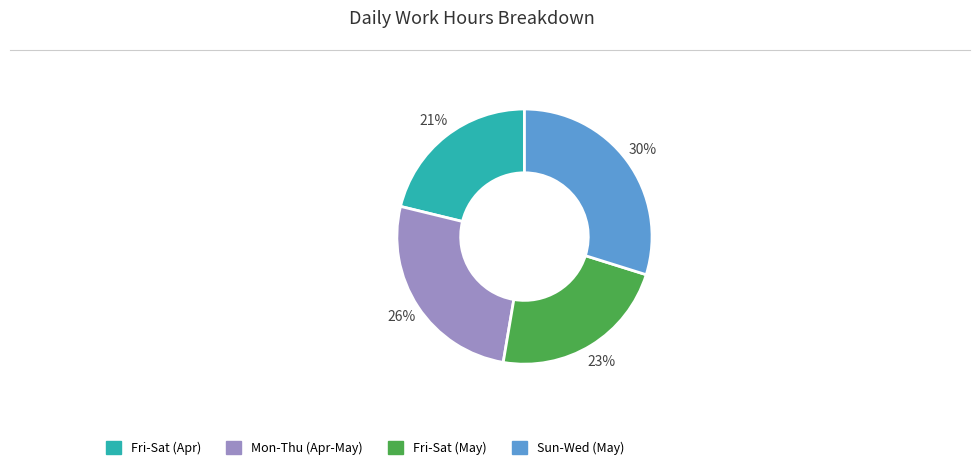

To the nearest percent, what is the difference between the largest and smallest slice percentages?

9%